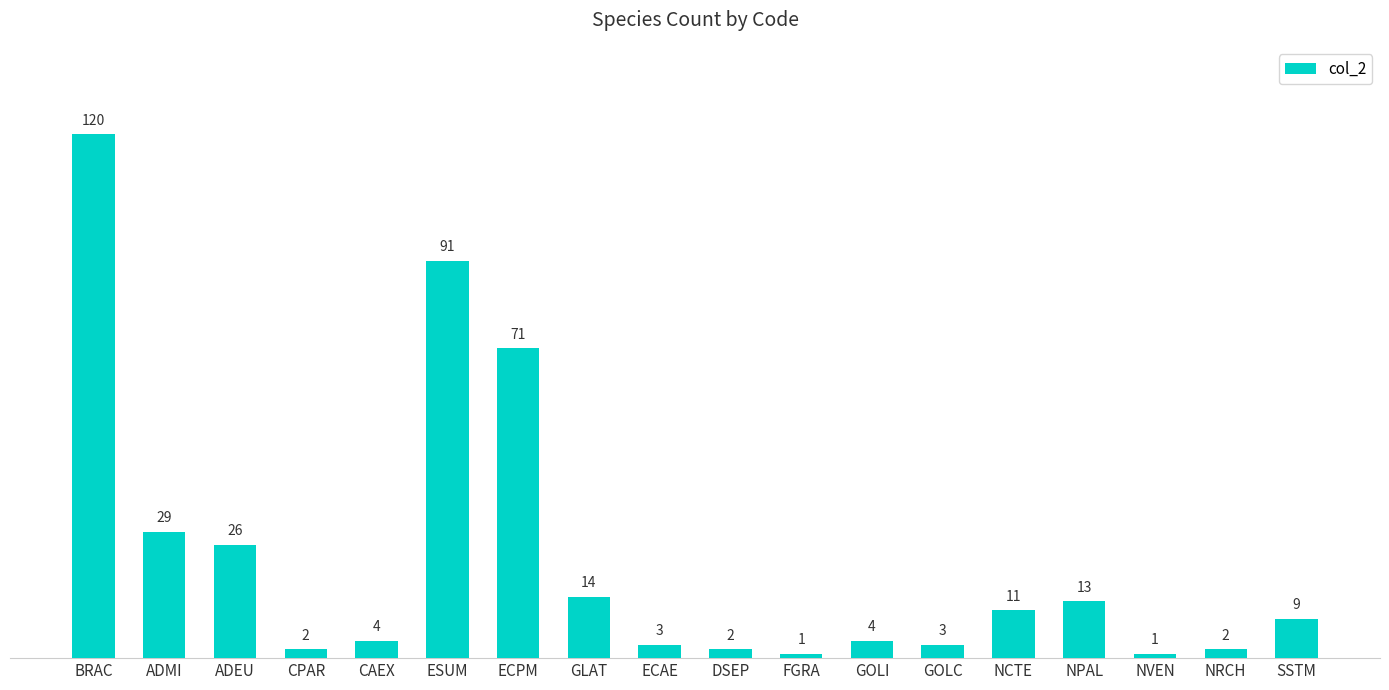

What position from the right is DSEP?

9